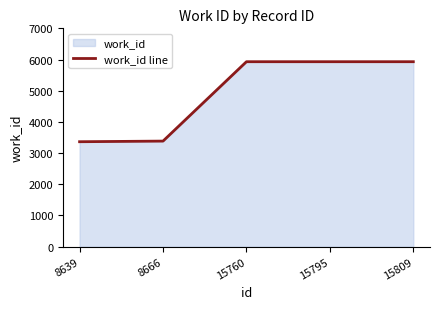

What is the sum of the values at 8666 and 15809?

9315